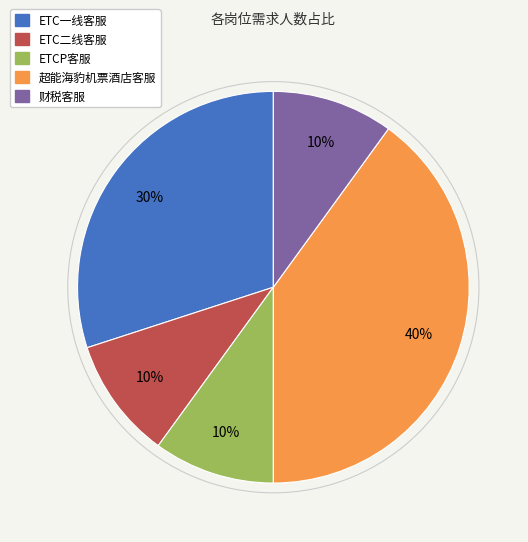

Between ETC二线客服 and ETC一线客服, which is larger?

ETC一线客服